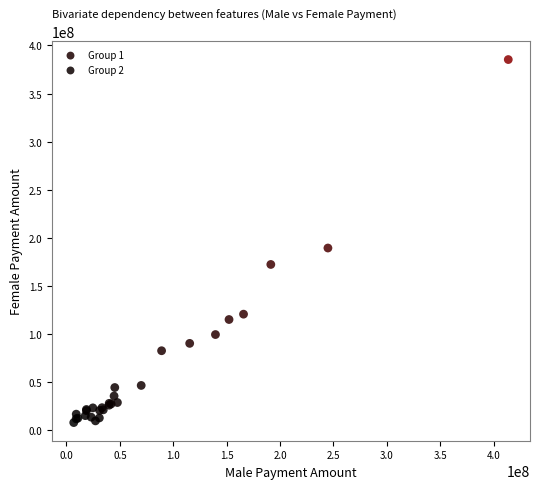

Which series has the widest spread of Y values?

Group 1